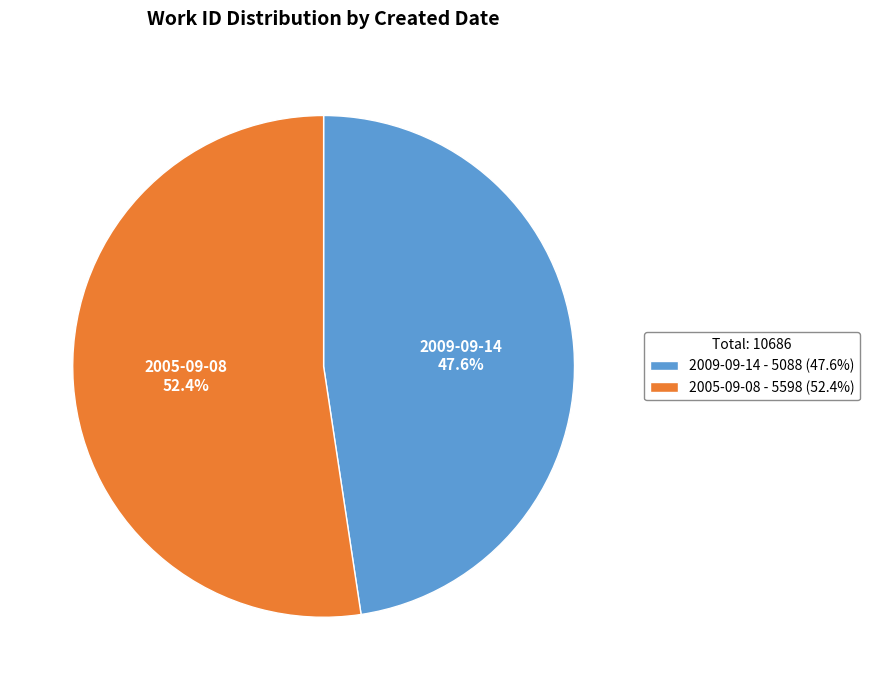

Which slice is the largest?

2005-09-08